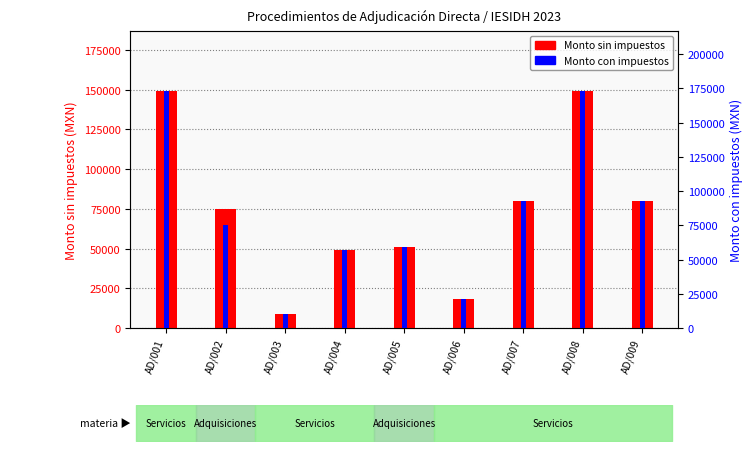

What is the value of the Monto con impuestos bar at the 4th from the left?

56818.0